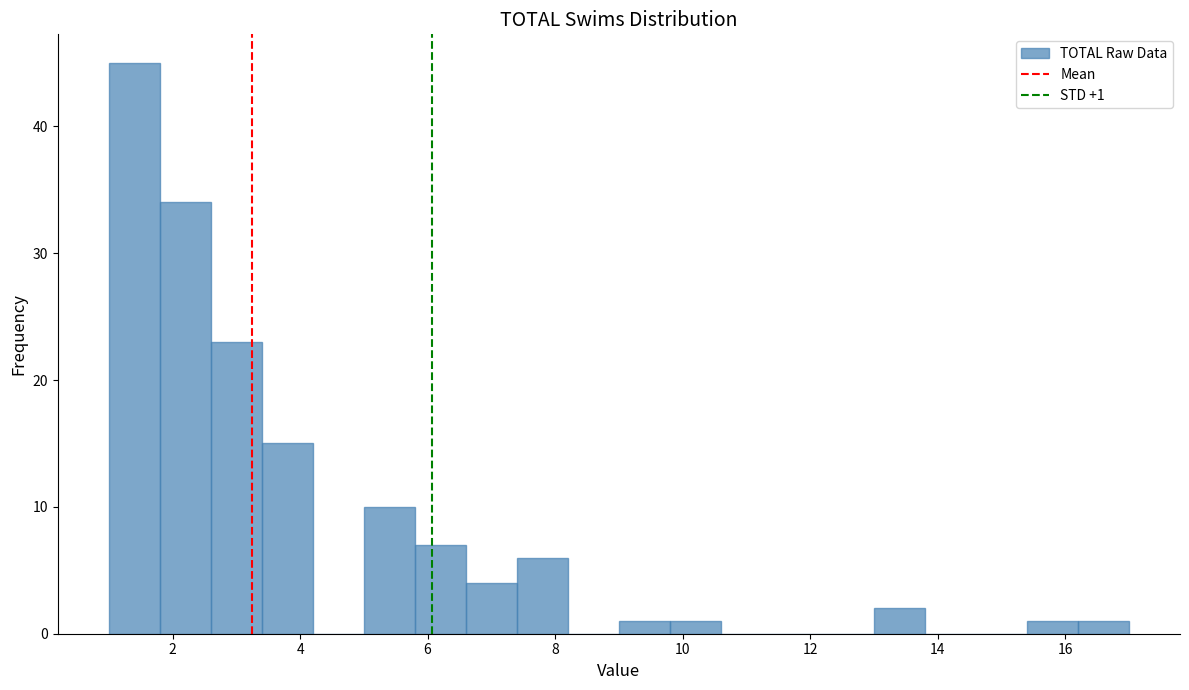

Over which range of the x-axis is the bar tallest?

1.0 to 1.8